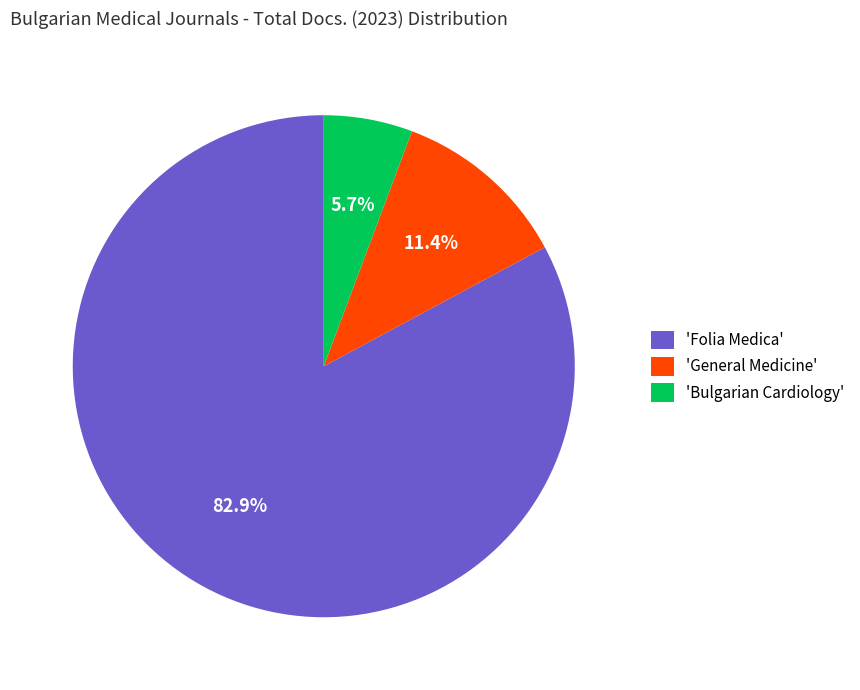

Does any single category account for the majority?

Yes